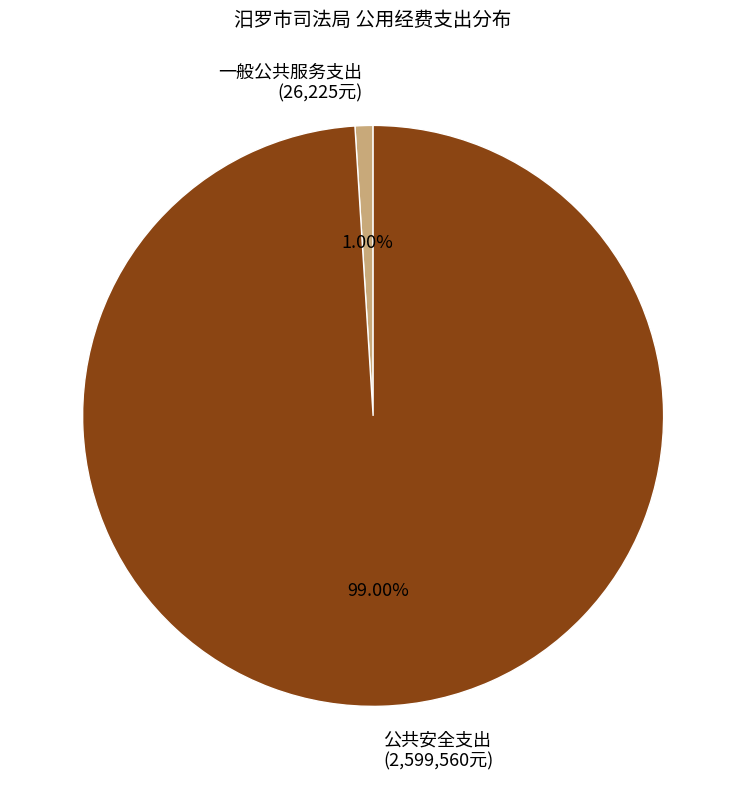

Is it true that 一般公共服务支出 is 1% of the pie?

True